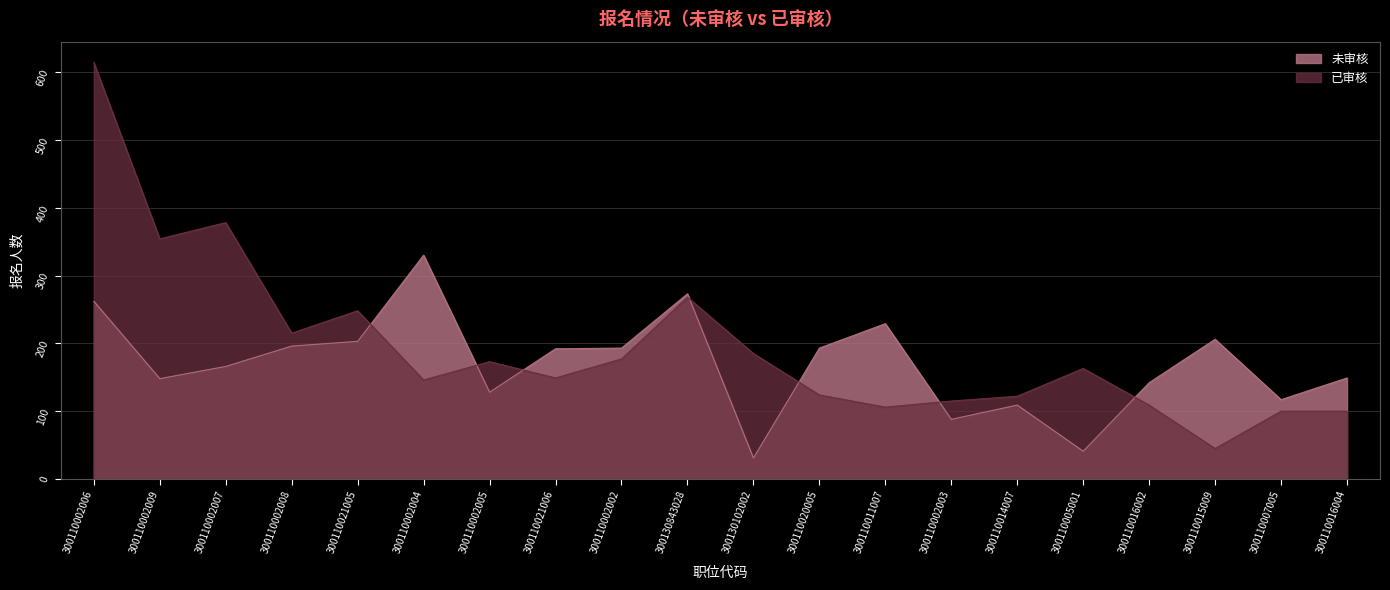

True or false: 未审核 has more than 0 points higher than both neighbors.

True